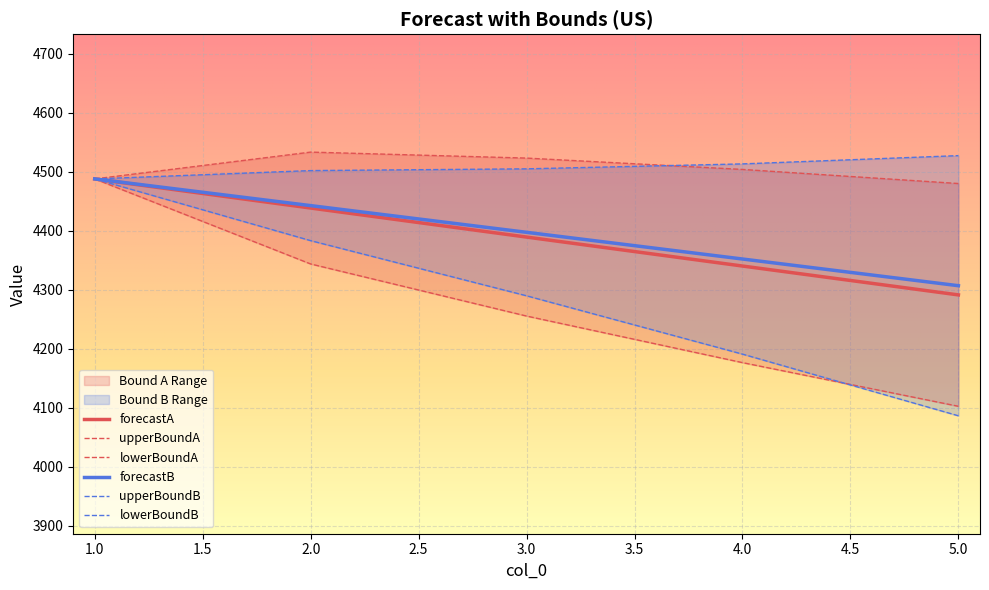

What is the difference between the highest and lowest values at 2?

189.7